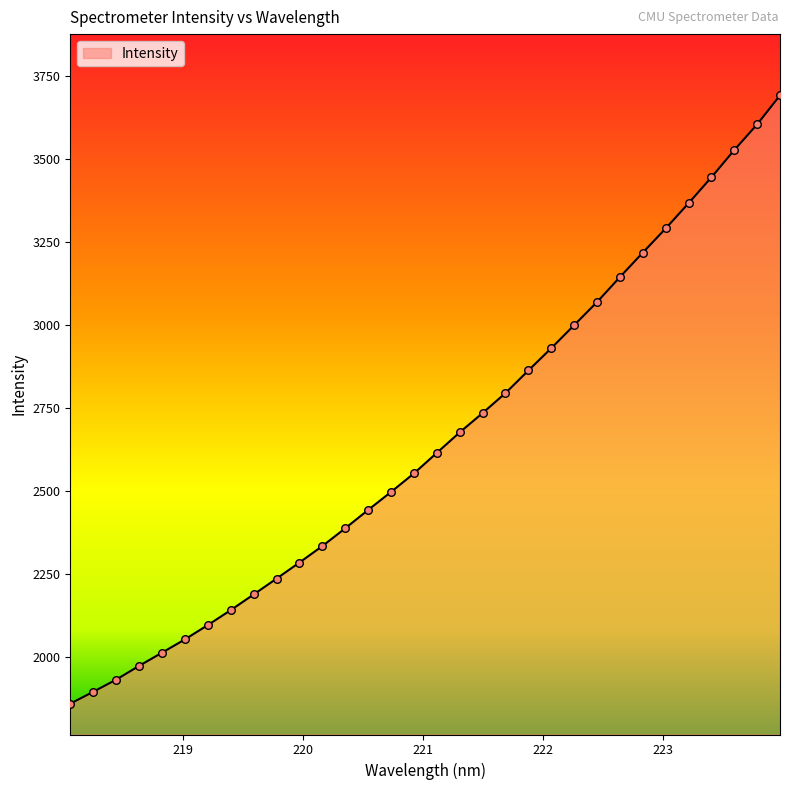

What is the greatest value displayed?

3692.9